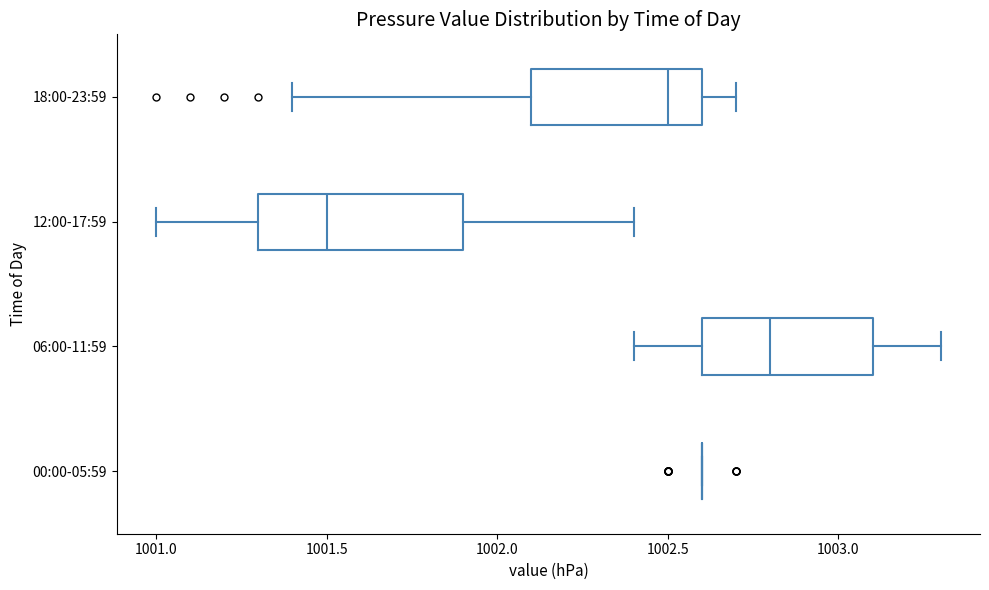

Where is the left edge of the box for 06:00-11:59 on the x-axis? The values are not printed on the chart, so give them approximately, as read against the axis.

1002.6